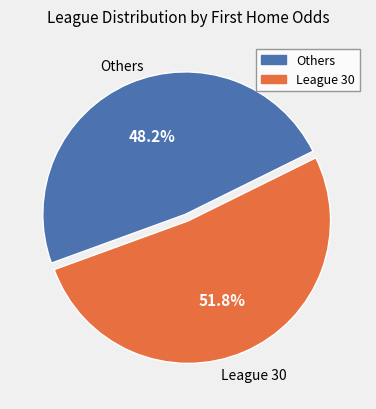

Does any single category account for the majority?

Yes